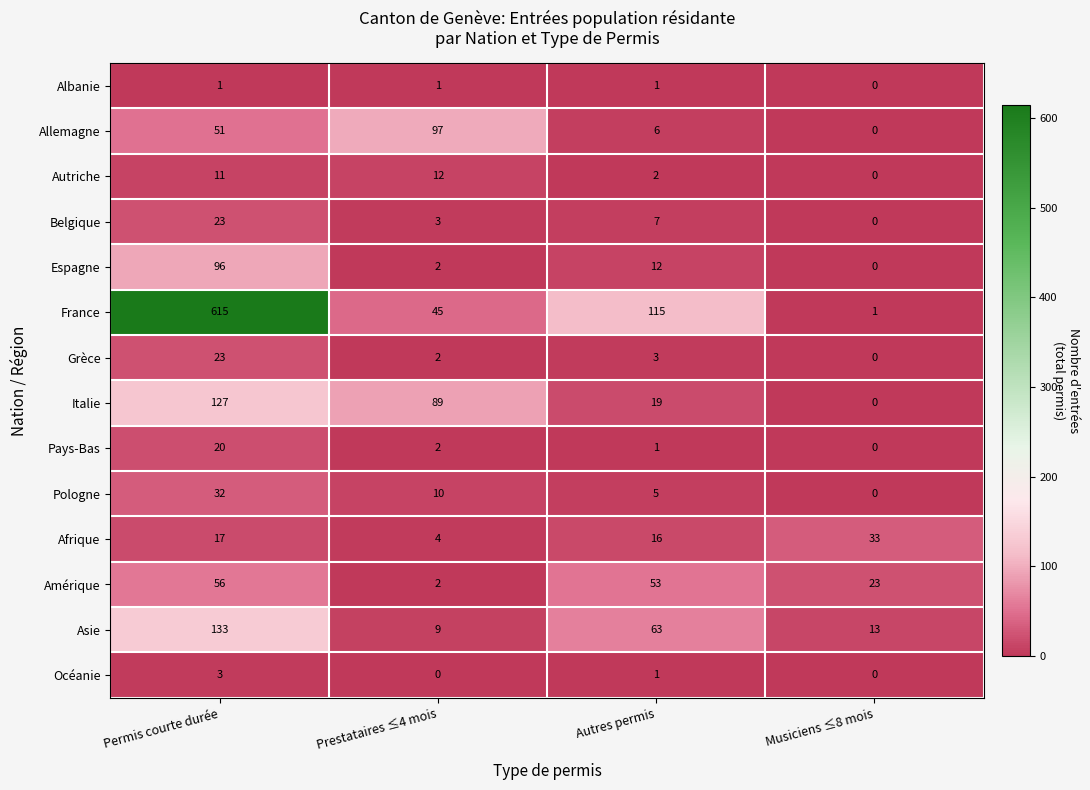

Which category has the lowest value in the France series?

Musiciens ≤8 mois